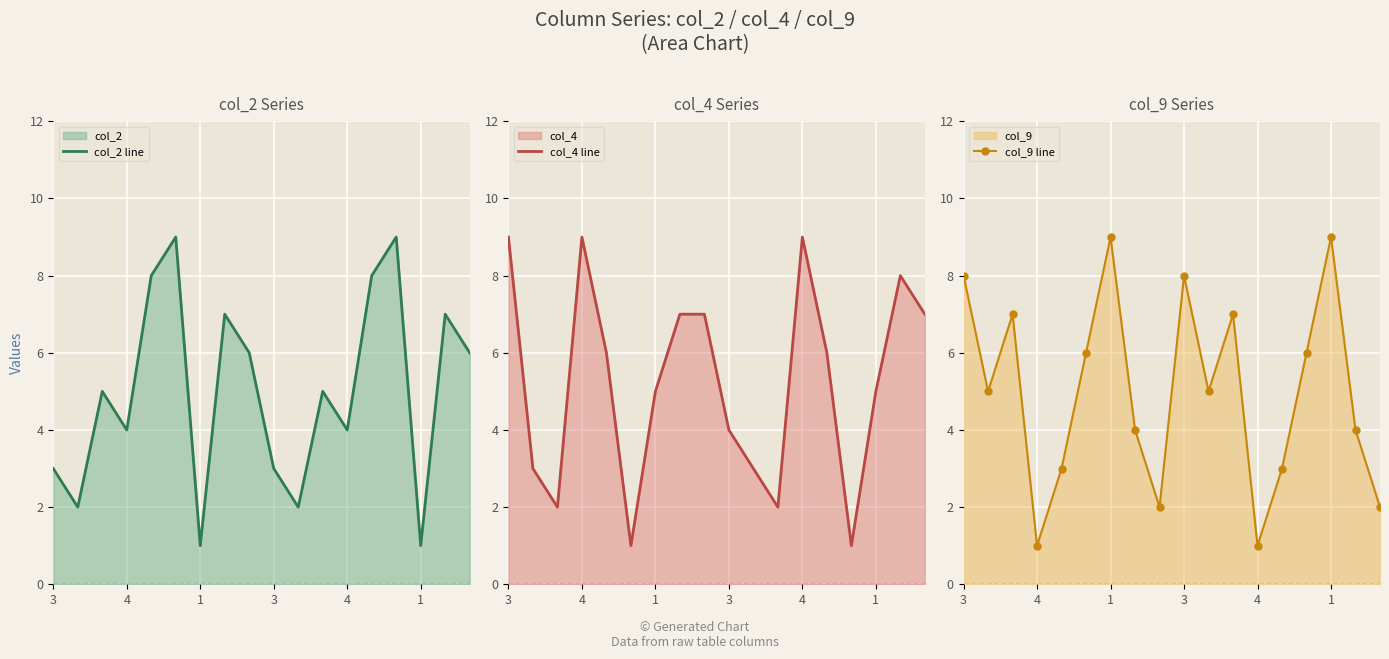

At which category does the chart reach its peak across all series?

1